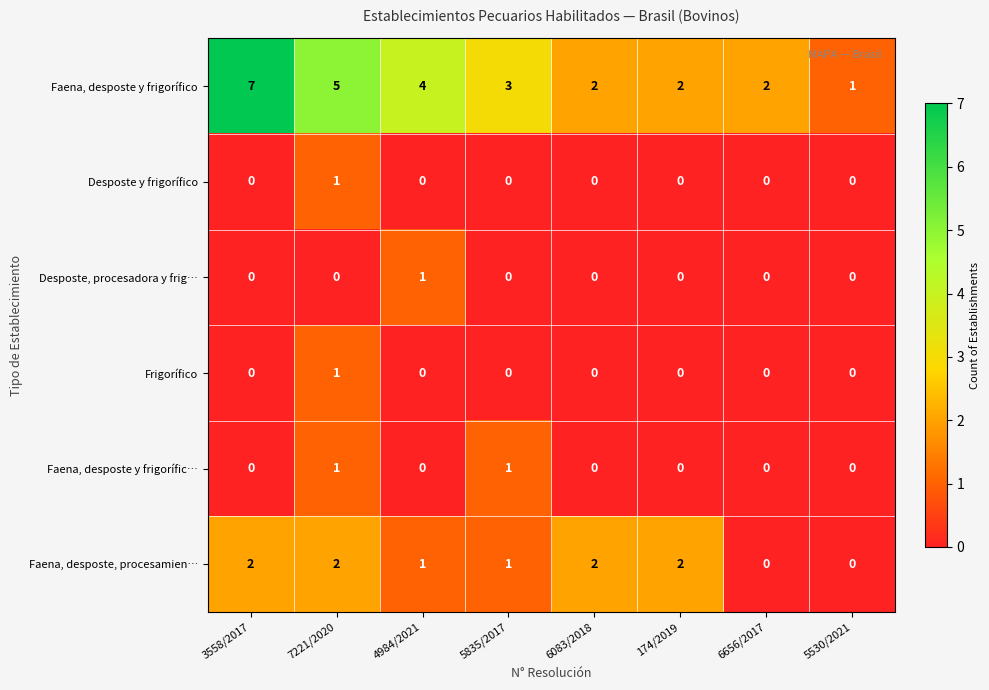

What is the greatest value displayed?

7